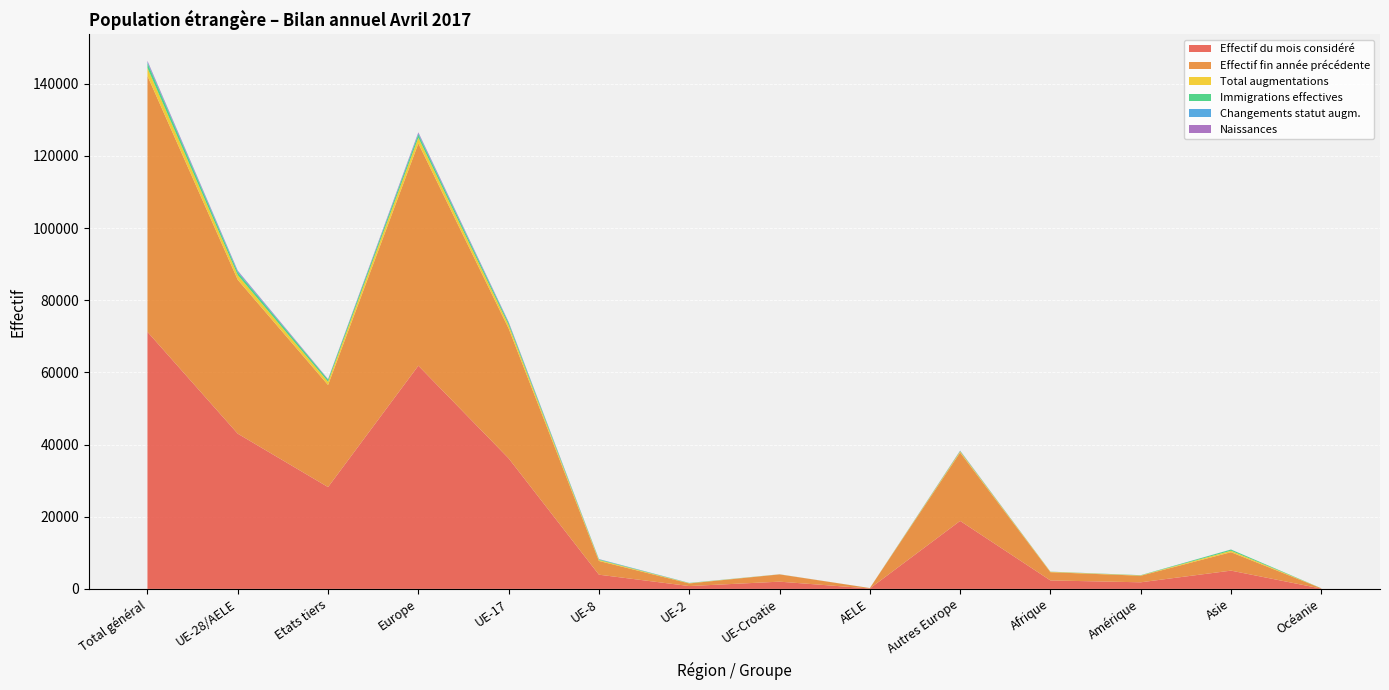

Reading left to right, list all the values displayed in this chart.

Effectif du mois considéré: 71218	43008	28210	61848	36170	3935	784	2004	115	18840	2342	1827	5061	79
Effectif fin année précédente: 70932	42645	28287	61592	35988	3803	725	2013	116	18947	2282	1818	5110	80
Total augmentations: 2213	1306	907	1591	935	271	76	20	4	285	117	84	400	10
Immigrations effectives: 1341	765	576	917	556	150	46	10	3	152	32	58	327	7
Changements statut augm.: 340	306	34	317	197	82	25	1	1	11	0	10	12	1
Naissances: 285	167	118	253	133	25	2	7	0	86	15	4	11	2